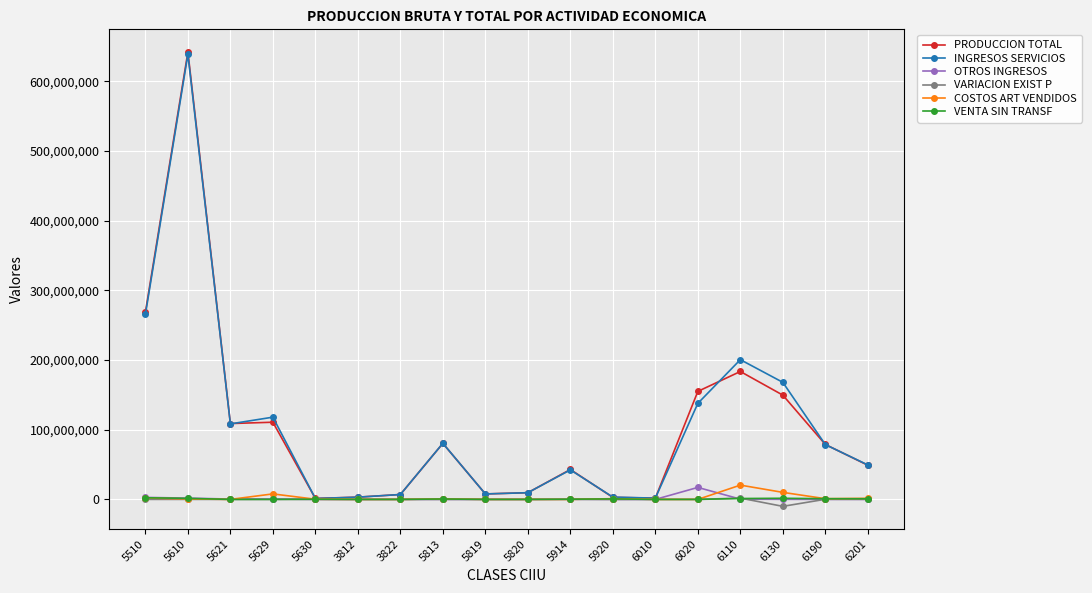

What is the spread (max minus min) of values at 5819?

7831970